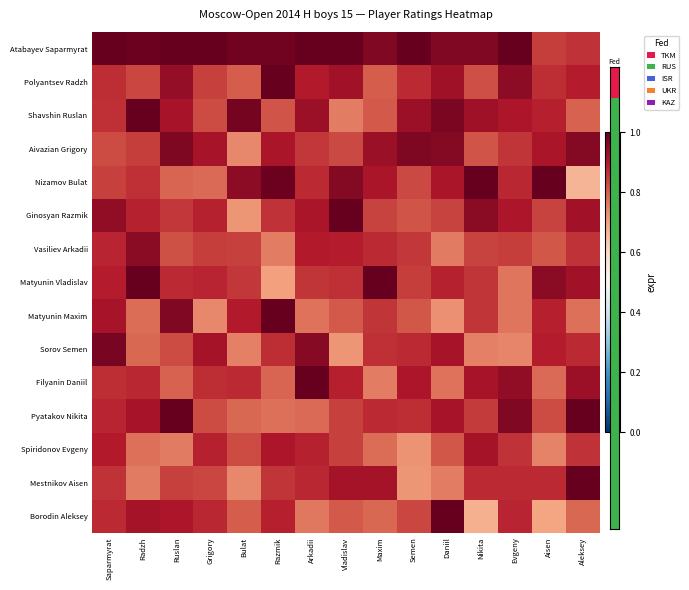

At how many categories does at least one series exceed 0?

15